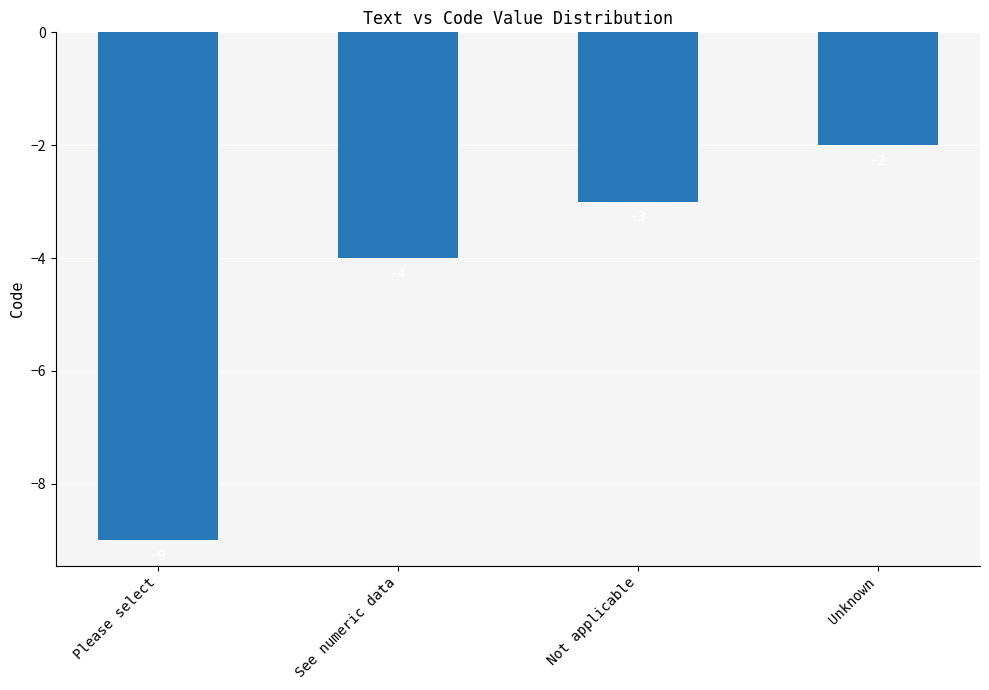

How many series are shown in this chart?

1